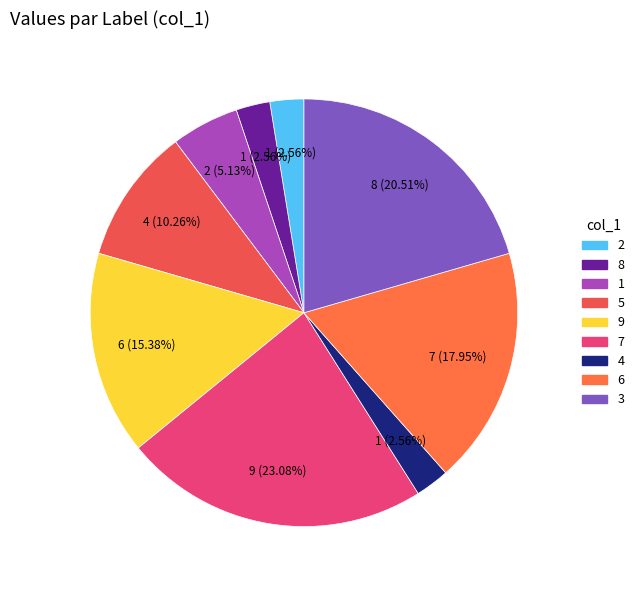

Between 3 and 2, which is larger?

3